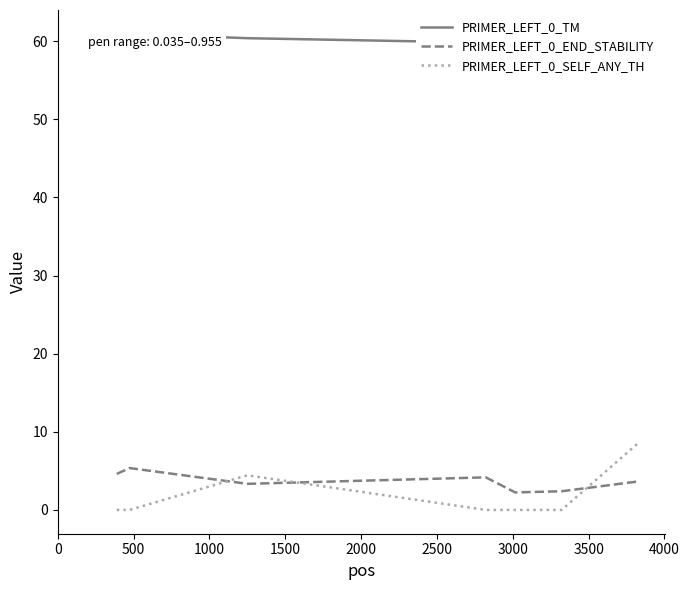

Reading right to left, transcribe all the data shown in this chart.

PRIMER_LEFT_0_TM: 60.0	59.8	60.1	59.8	60.4	61.0	60.3
PRIMER_LEFT_0_END_STABILITY: 3.7	2.4	2.2	4.2	3.3	5.4	4.6
PRIMER_LEFT_0_SELF_ANY_TH: 8.7	0.0	0.0	0.0	4.4	0.0	0.0